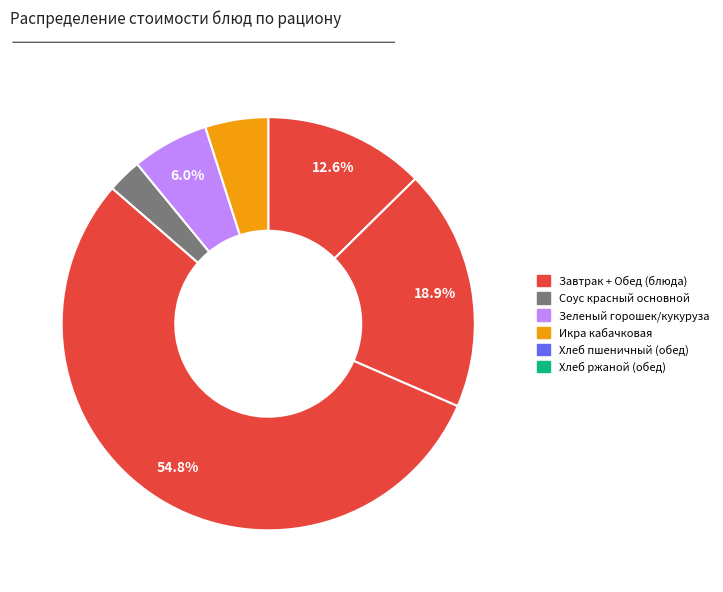

Count the number of slices in the pie.

6